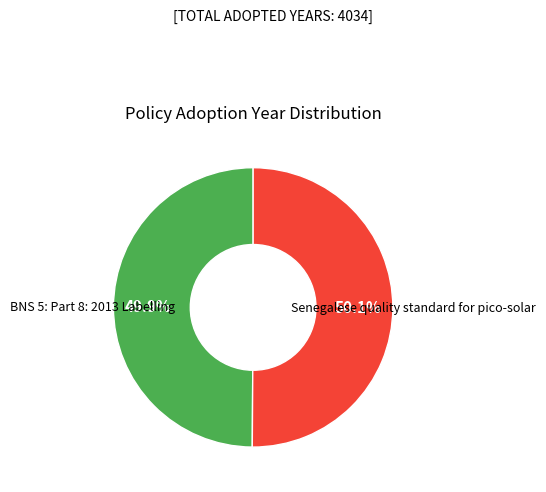

How many slices are in this pie chart?

2